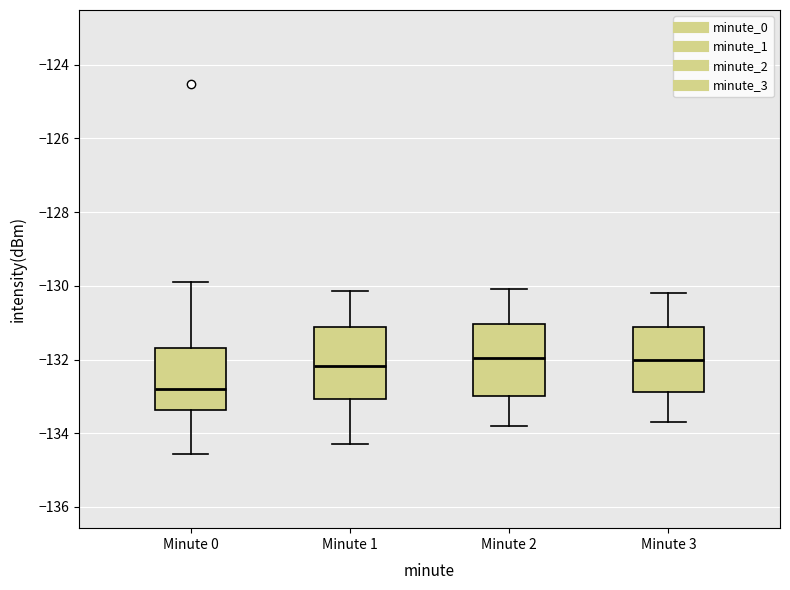

Reading left to right, transcribe this box plot: for each box, give where its median line is, the range the box spans, and where its two whiskers end, as read against the y-axis. The values are not printed on the chart, so give them approximately, as read against the axis.

Minute 0: median -132.8, box -133.4 to -131.6, whiskers -134.6 to -130.0
Minute 1: median -132.2, box -133.0 to -131.2, whiskers -134.2 to -130.2
Minute 2: median -132.0, box -133.0 to -131.0, whiskers -133.8 to -130.0
Minute 3: median -132.0, box -132.8 to -131.2, whiskers -133.6 to -130.2